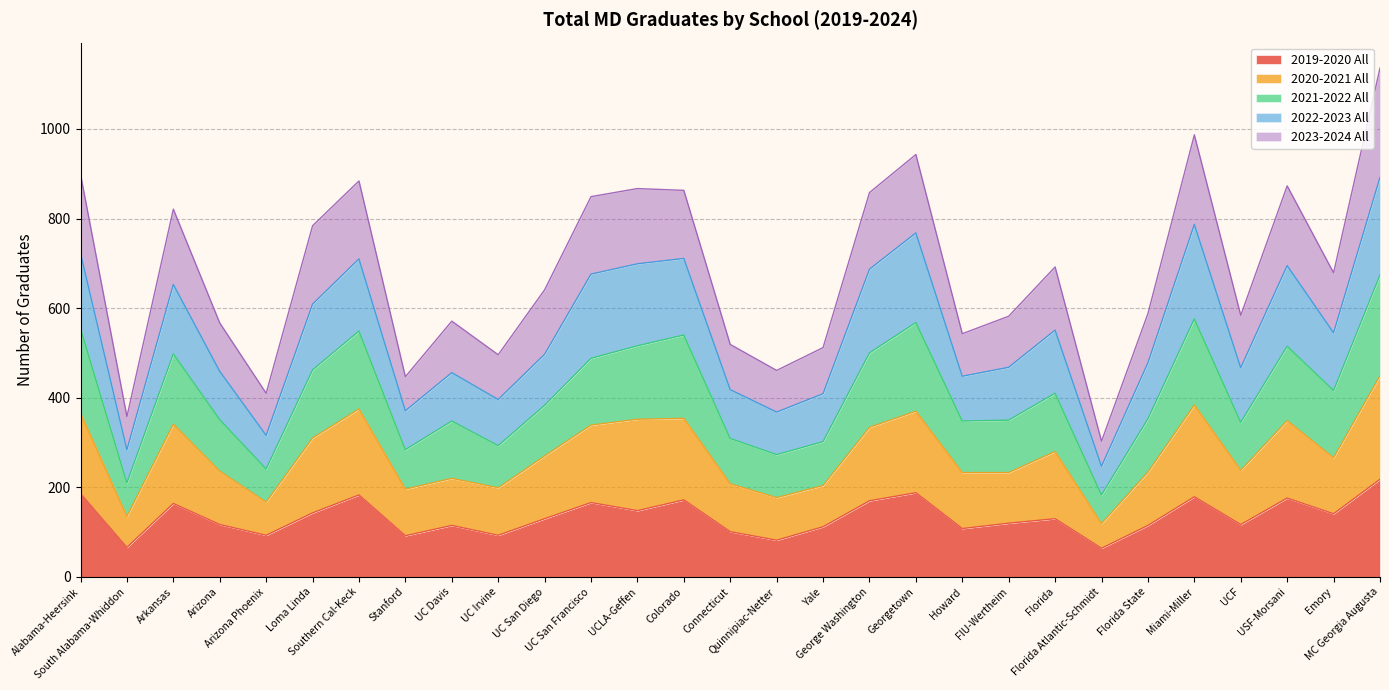

What is the minimum value for 2019-2020 All?

64